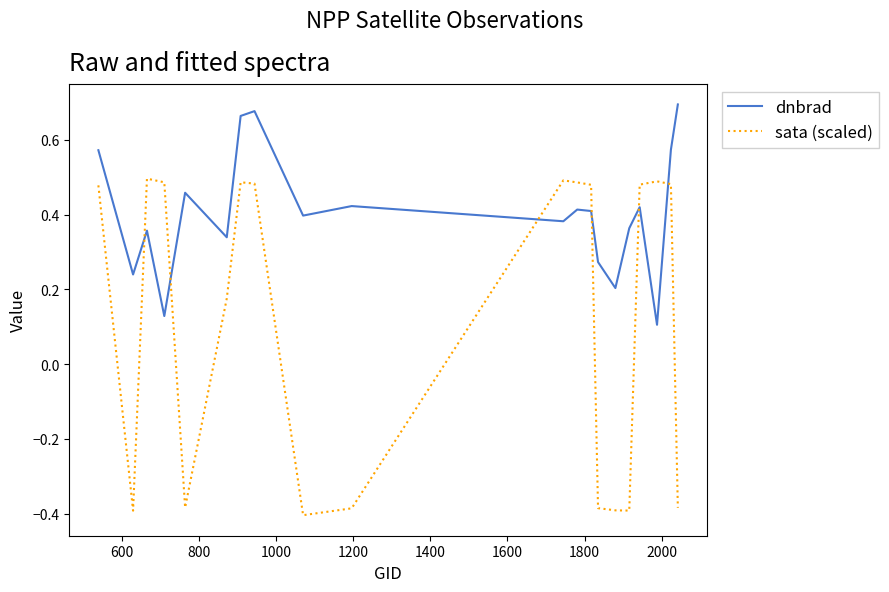

How many lines are shown in the chart?

2